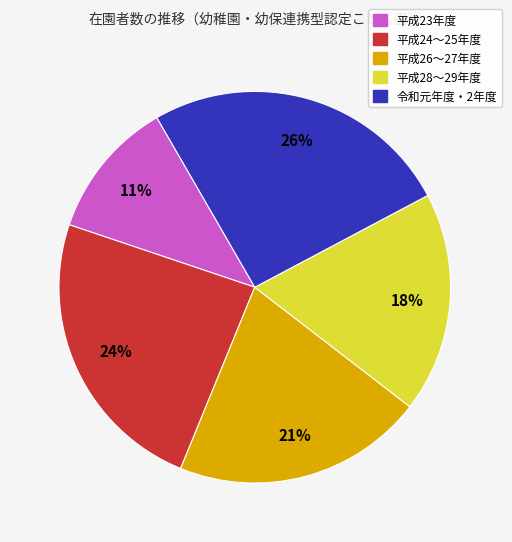

Is the sum of 平成23年度 and 令和元年度・2年度 greater than half?

No